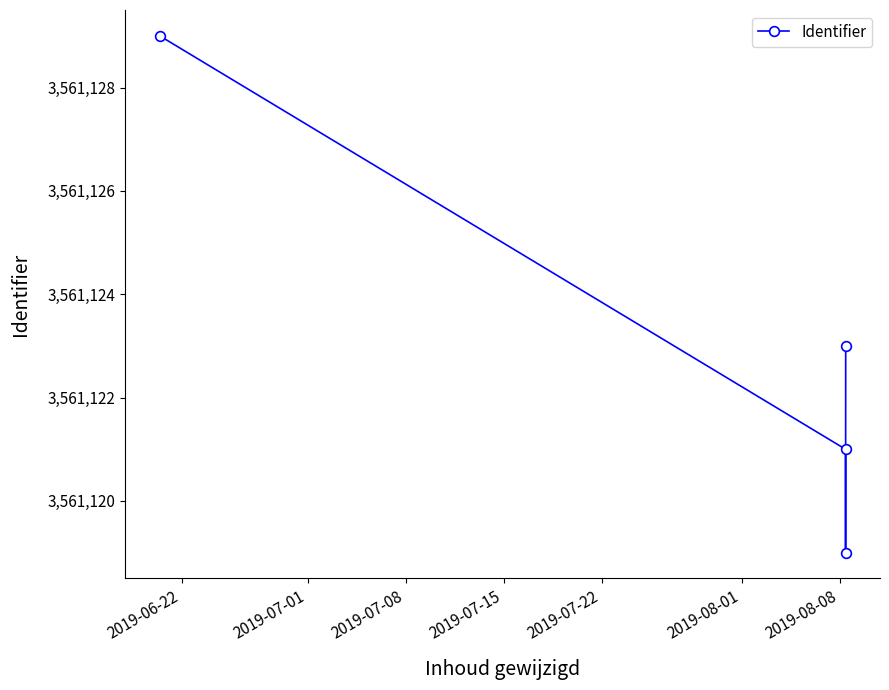

True or false: there are more than 2 points higher than both neighbors.

False